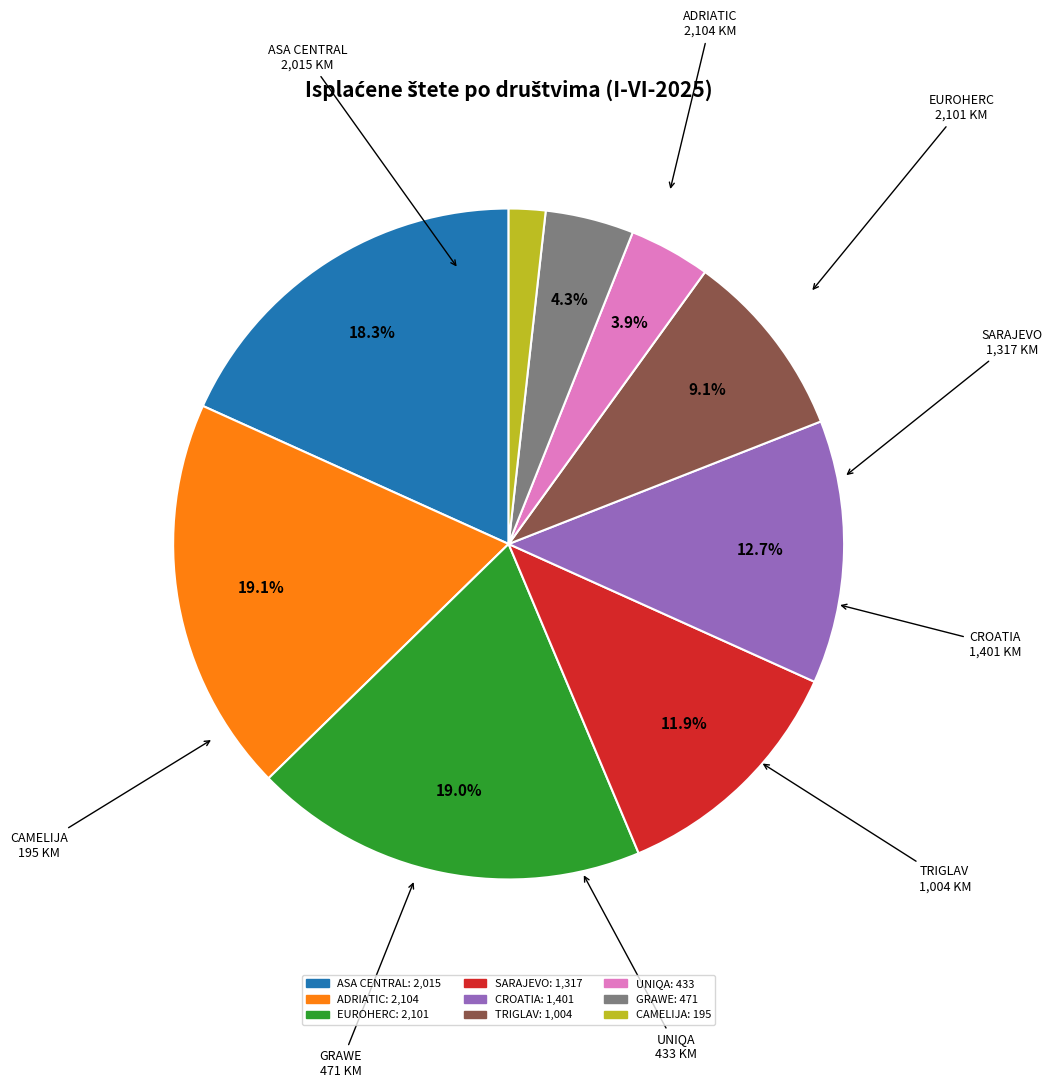

The EUROHERC slice represents 14% of the pie. True or false?

False